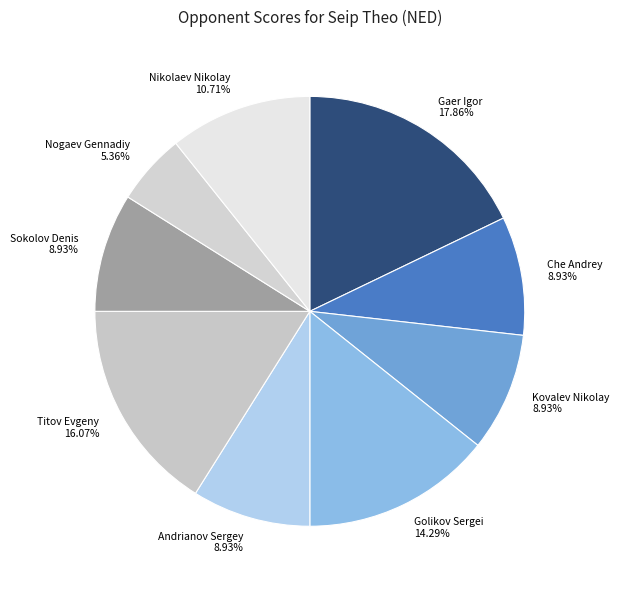

To the nearest percent, what is the combined percentage of Nikolaev Nikolay and Gaer Igor?

29%